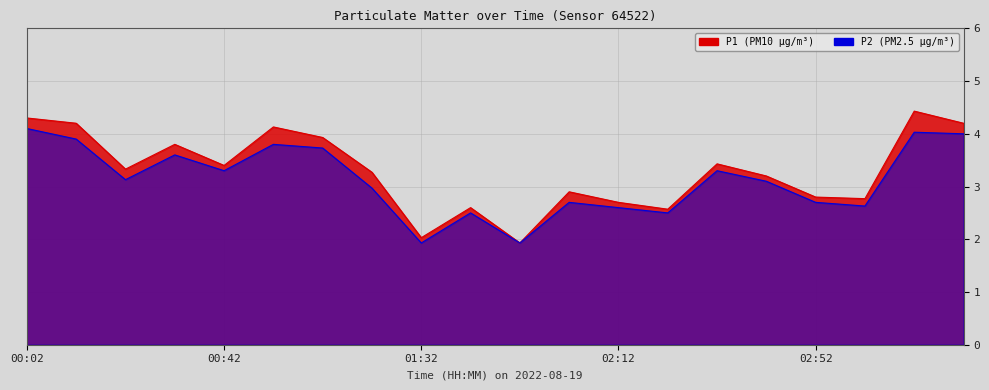

True or false: P1 has more than 1 points higher than both neighbors.

True